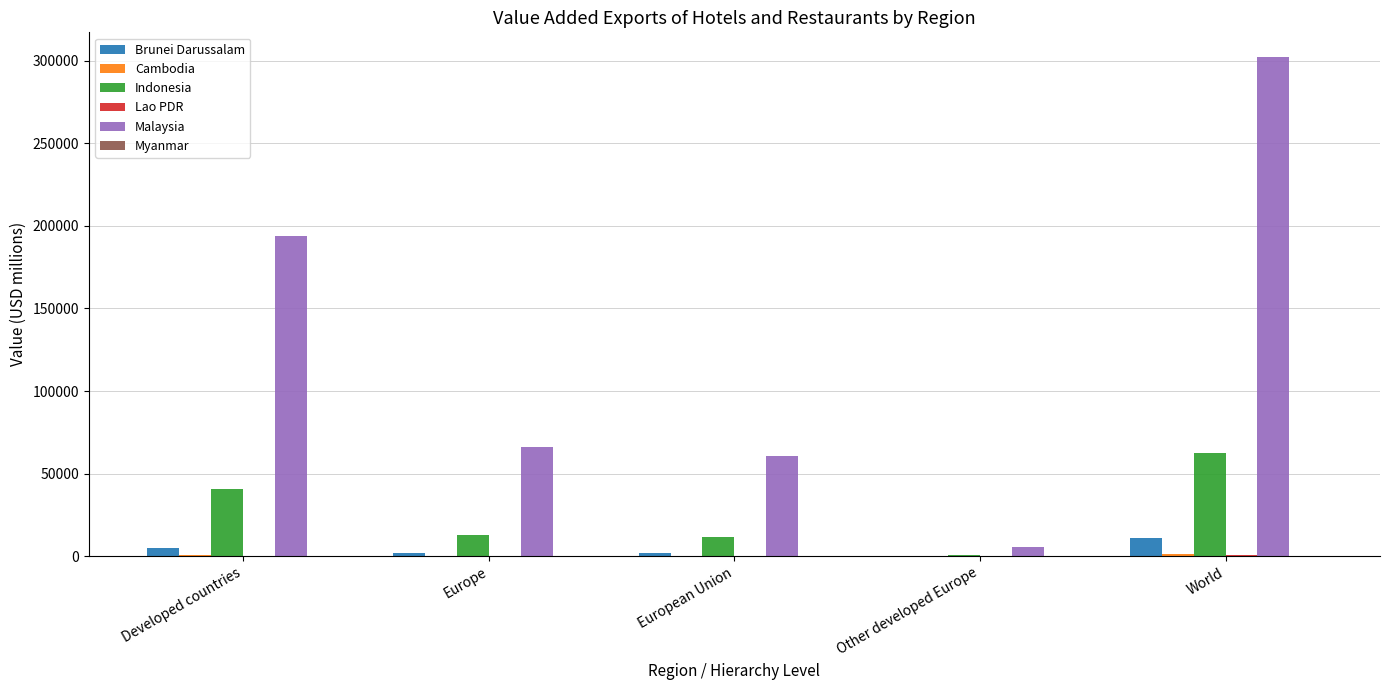

Are the bars grouped side by side (vs. stacked)?

Yes